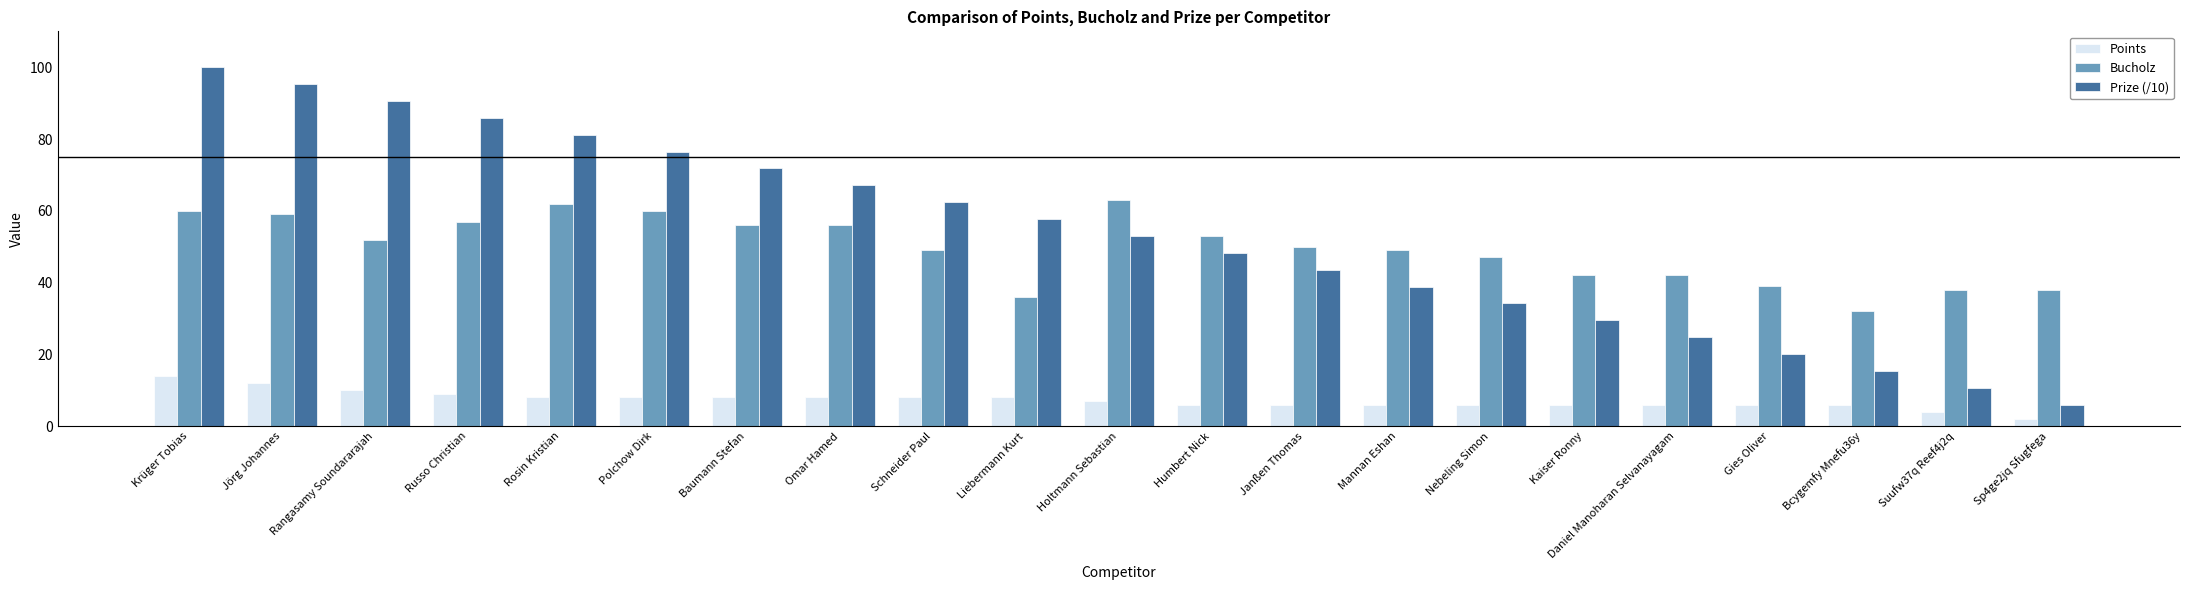

What is the difference between the Bucholz values at Holtmann Sebastian and Gies Oliver?

24.0